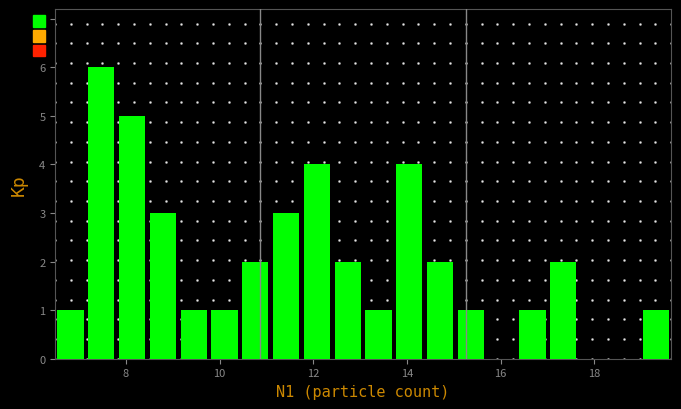

Read against the x-axis, roughly where is the centre of the tallest bar?

7.4